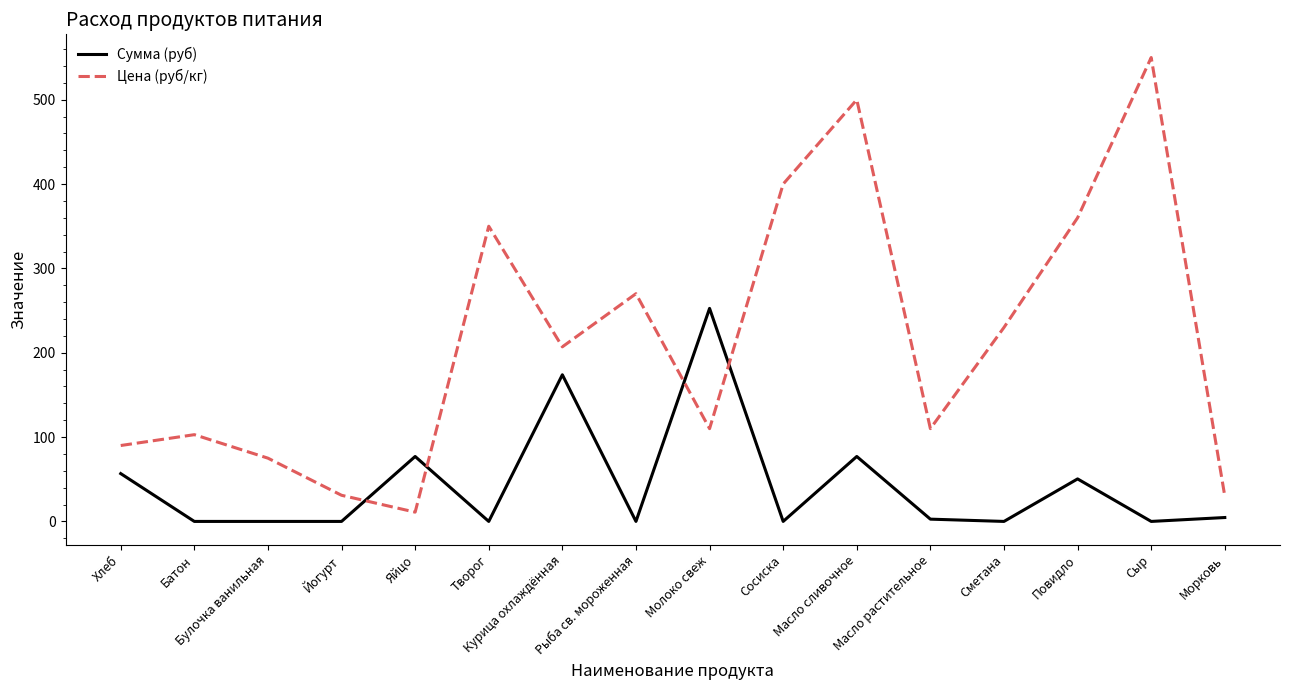

Rank the series by their average value, from highest to lowest.

Цена (руб/кг), Сумма (руб)